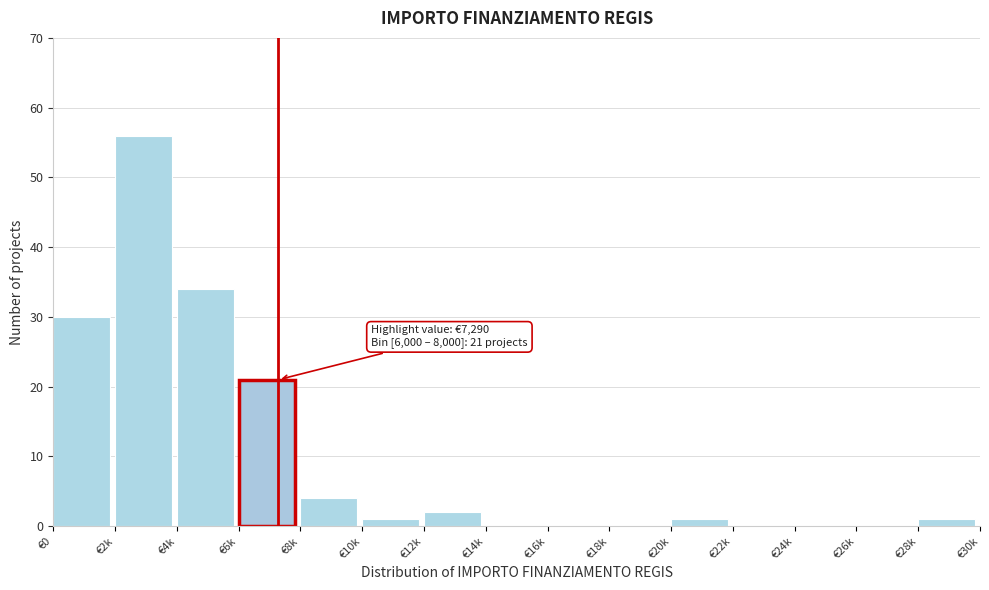

Reading left to right, what are all the values shown in this chart?

€0=30	€2k=56	€4k=34	€6k=21	€8k=4	€10k=1	€12k=2	€14k=0	€16k=0	€18k=0	€20k=1	€22k=0	€24k=0	€26k=0	€28k=1